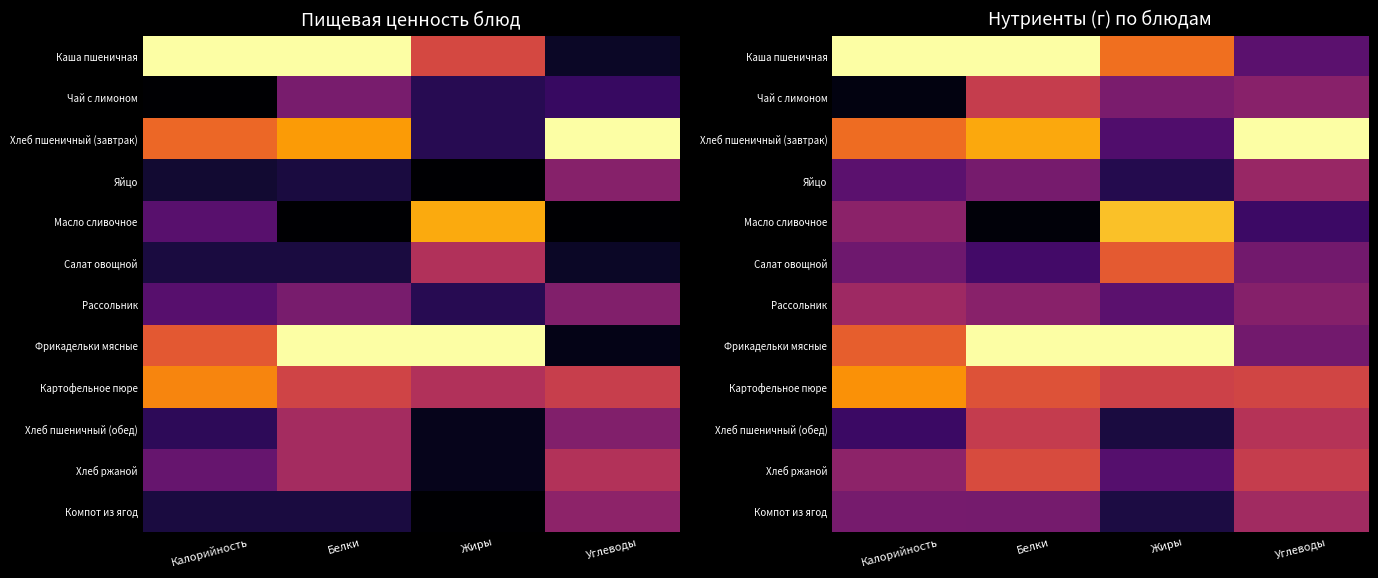

Which label corresponds to the largest value in the chart?

Калорийность